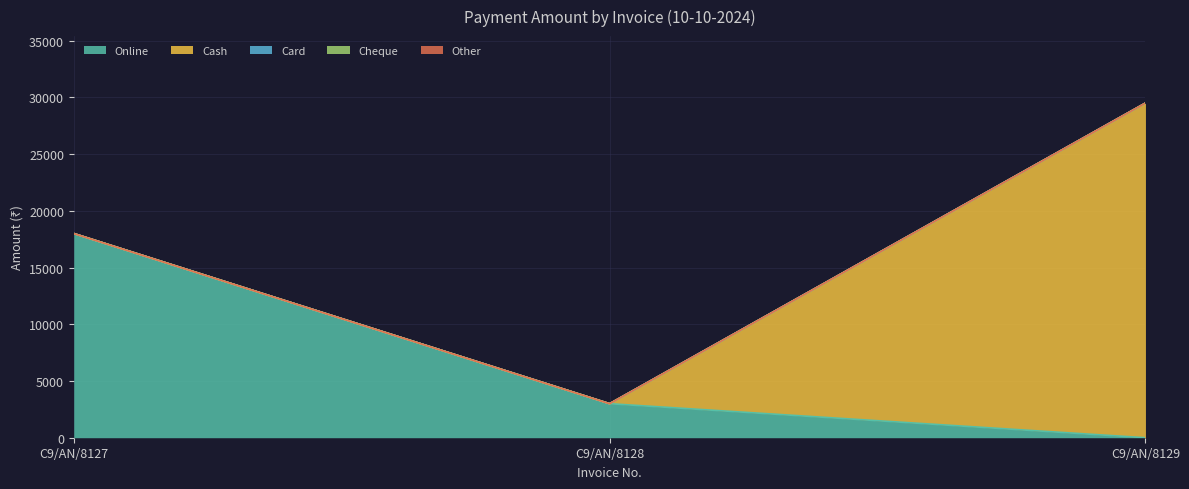

What is the difference between the highest and lowest values at C9/AN/8127?

18000